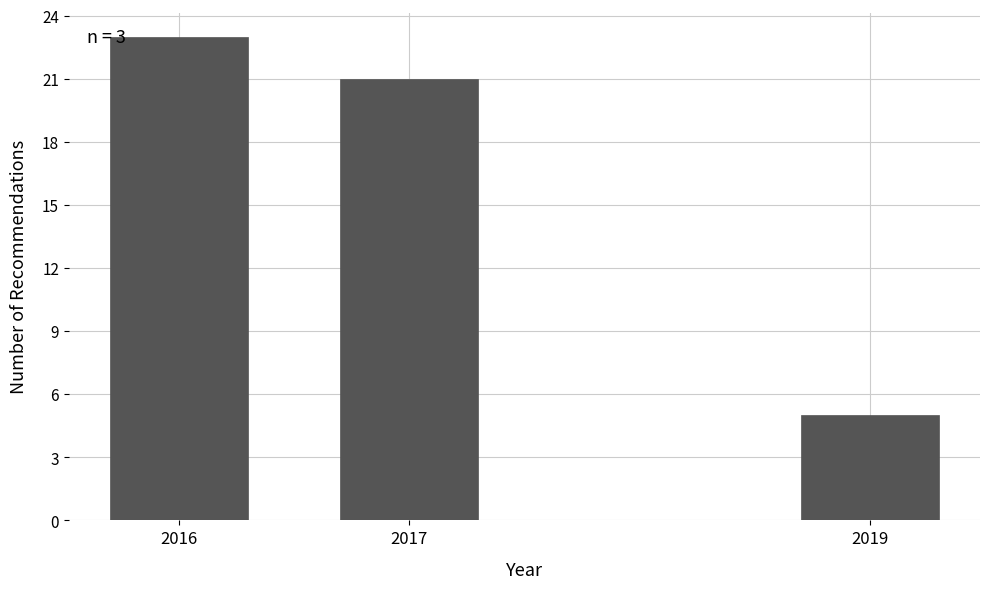

Reading left to right, extract all data points from this chart.

23	21	5